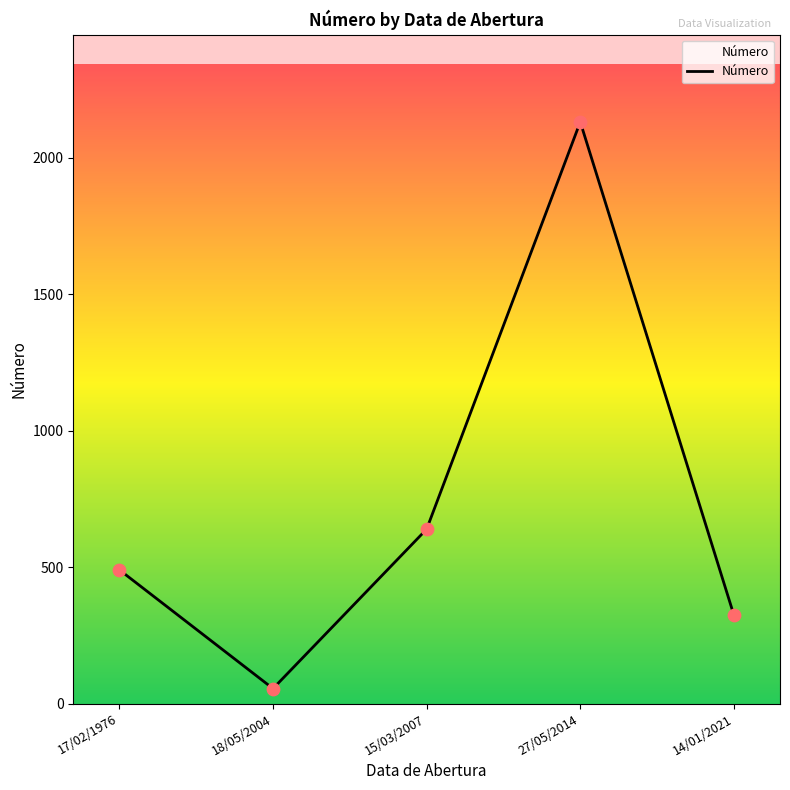

What is the change in value from 15/03/2007 to 27/05/2014?

+1492